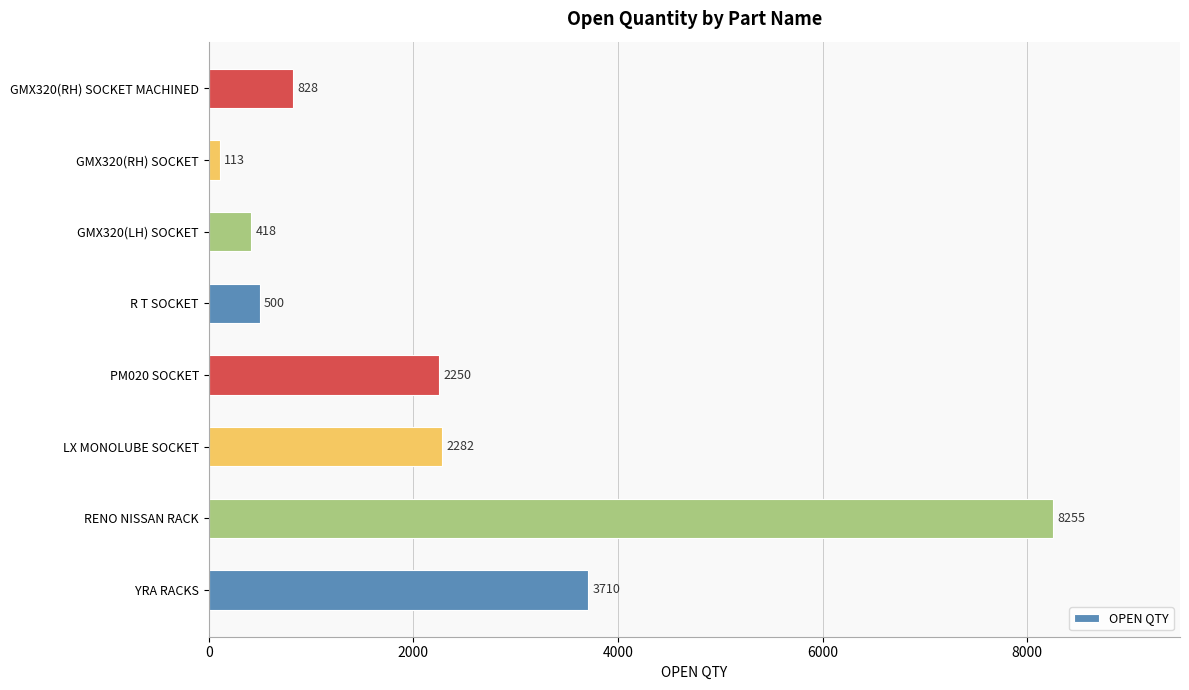

How many categories are shown in the chart?

8